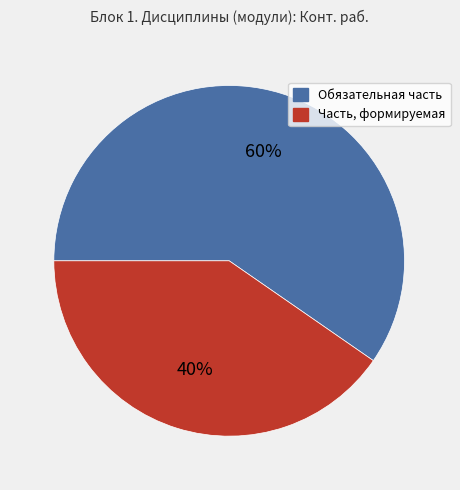

How many segments does this pie chart have?

2